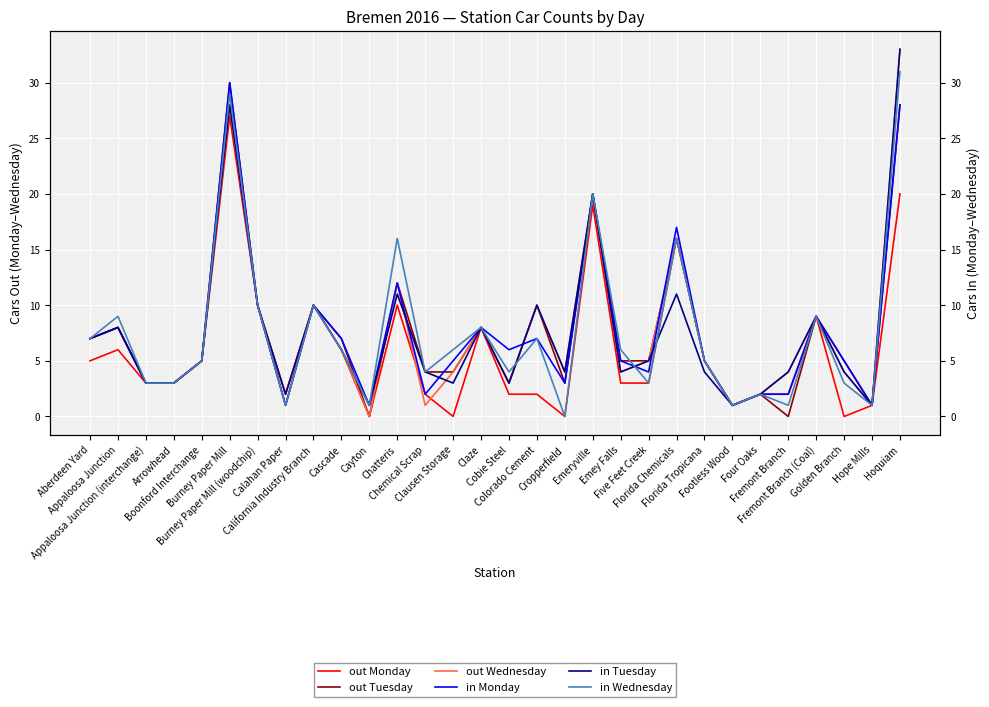

Reading right to left, list all the values displayed in this chart.

out Monday: 20	1	0	9	2	2	1	5	16	3	3	19	0	2	2	8	0	2	10	0	6	10	2	10	27	5	3	3	6	5
out Tuesday: 28	1	5	9	0	2	1	5	16	5	5	20	3	10	3	8	4	4	12	0	7	10	1	10	30	5	3	3	8	7
out Wednesday: 33	1	4	9	4	2	1	5	16	5	4	20	4	10	3	8	4	1	12	0	6	10	2	10	28	5	3	3	8	7
in Monday: 28	1	5	9	2	2	1	5	17	4	5	20	3	7	6	8	5	2	12	1	7	10	1	10	30	5	3	3	8	7
in Tuesday: 33	1	4	9	4	2	1	4	11	5	4	20	4	10	3	8	3	4	11	1	6	10	2	10	28	5	3	3	8	7
in Wednesday: 31	1	3	9	1	2	1	5	16	3	6	20	0	7	4	8	6	4	16	1	6	10	1	10	29	5	3	3	9	7